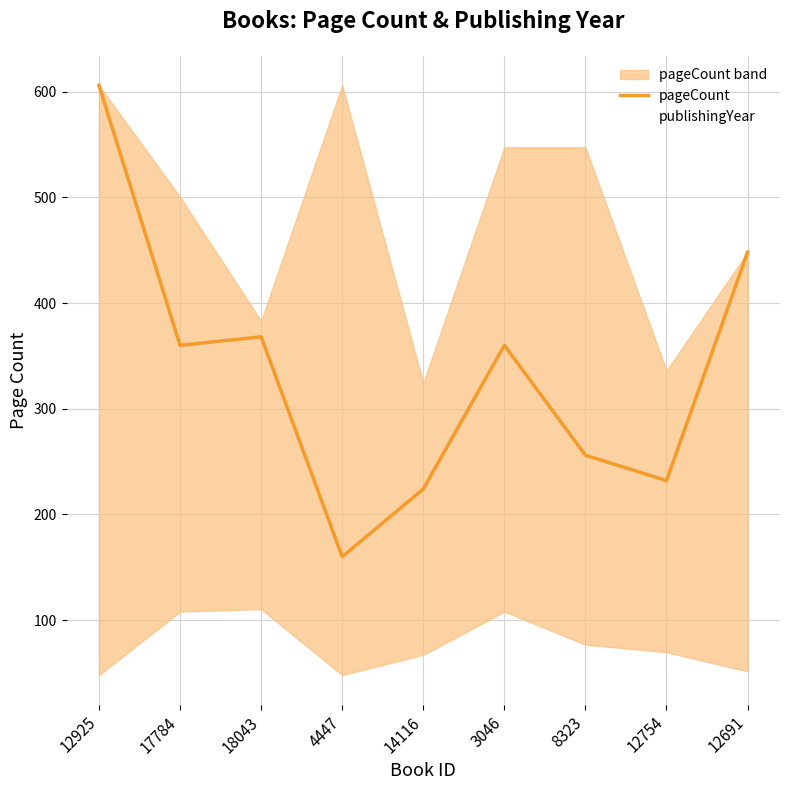

The pageCount series shows 623.6 at 3046. True or false?

False